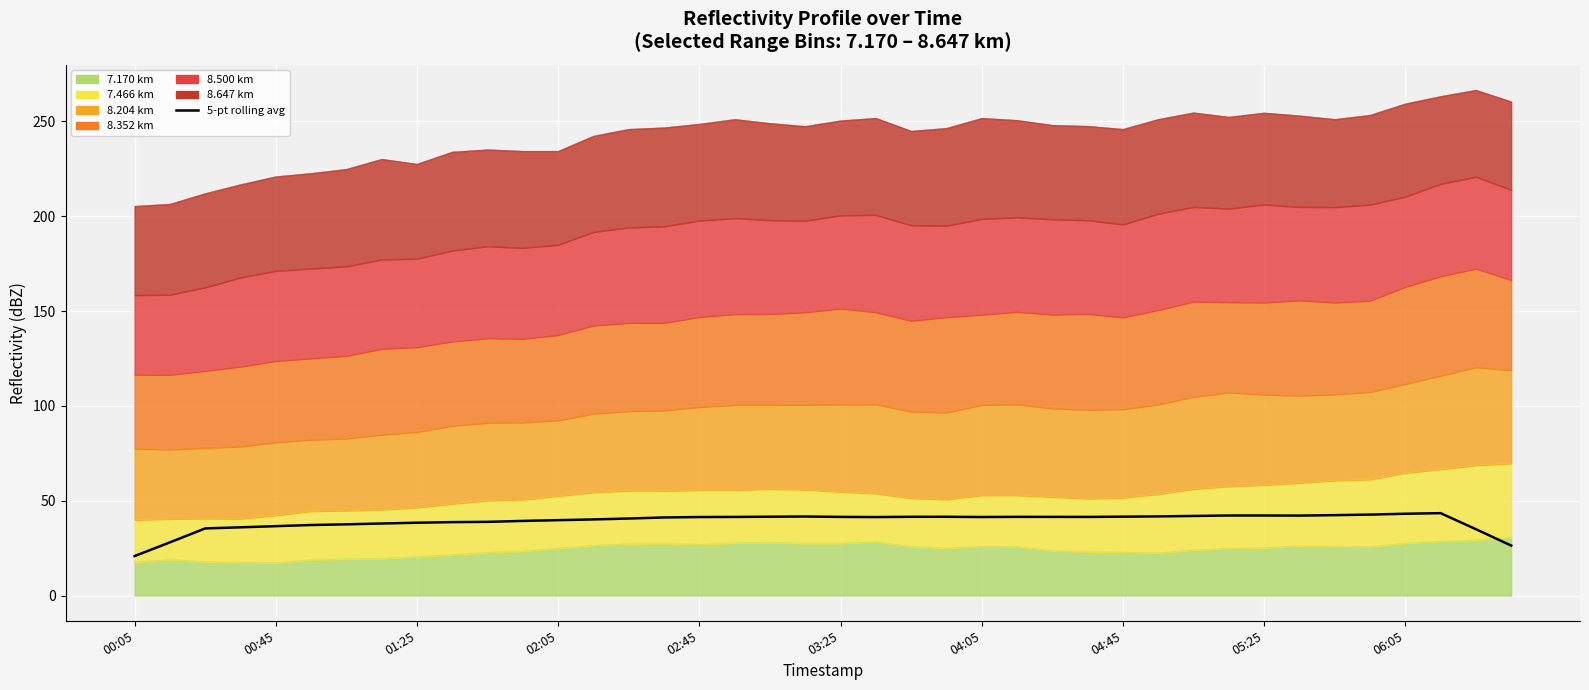

True or false: there are more than 1 points higher than both neighbors.

True